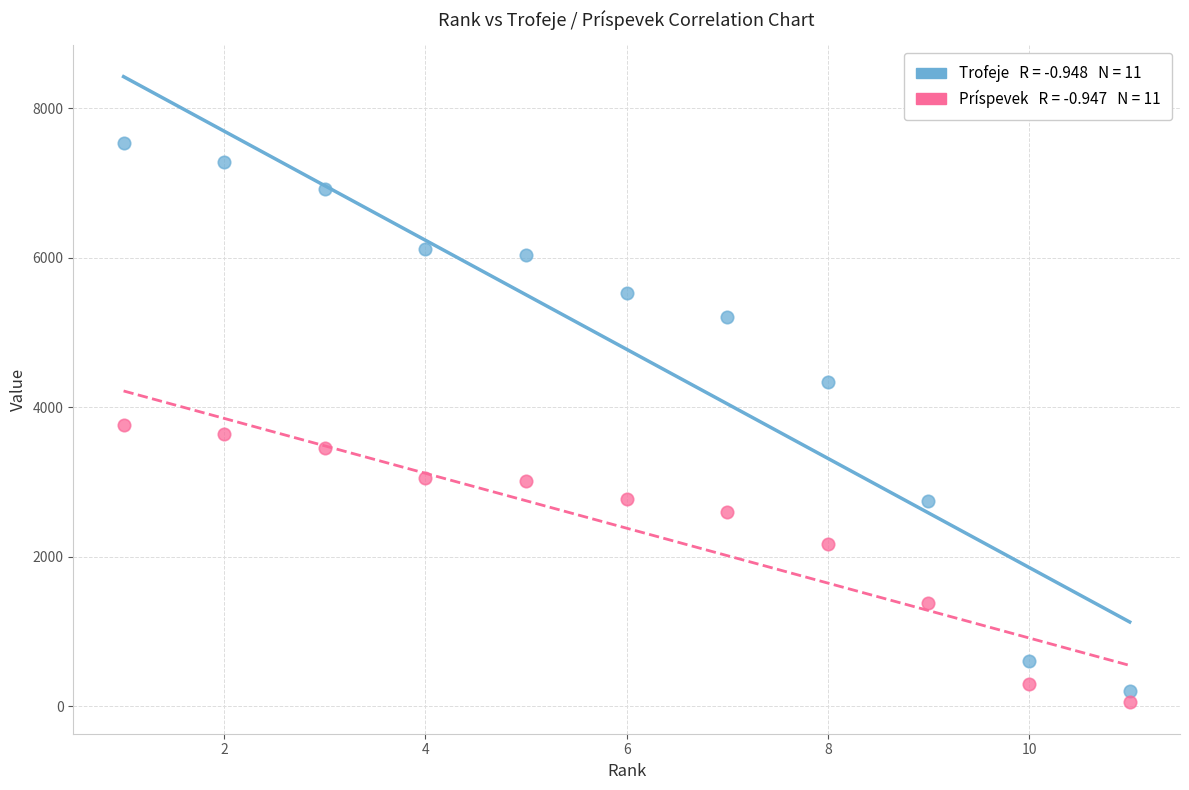

Across all data points, what is the range of Y values (max minus min)?

7480